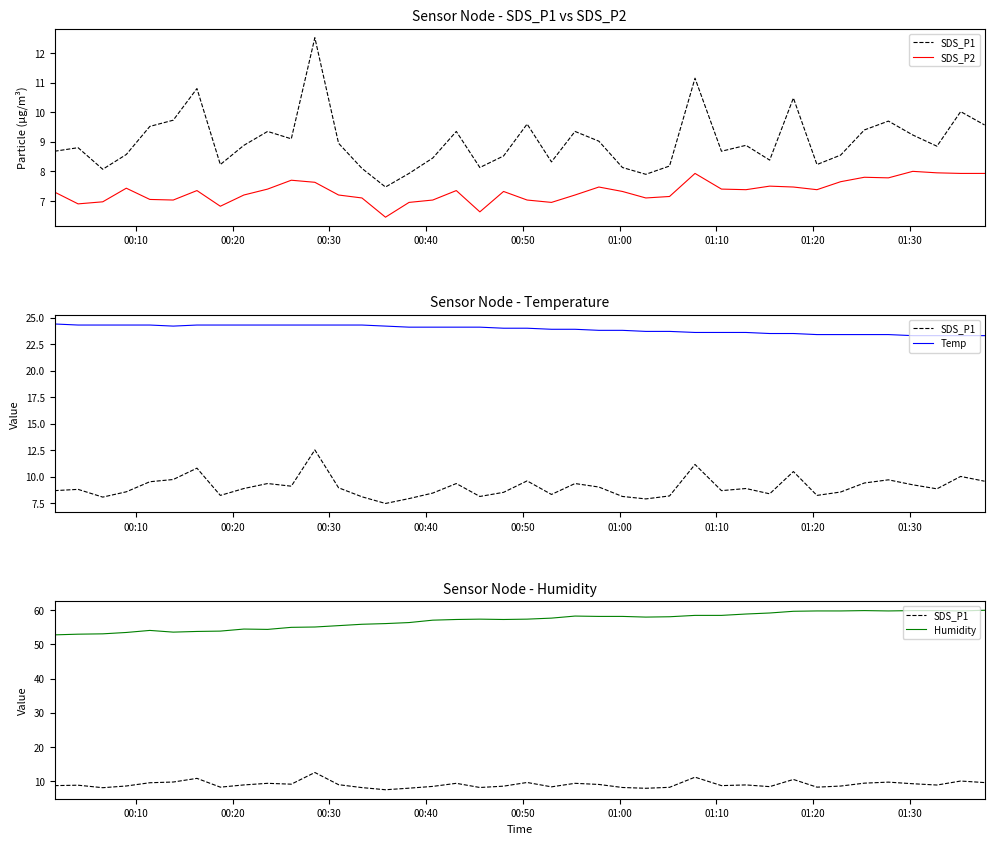

What is the difference between the second highest and minimum values in the Temp series?

1.0